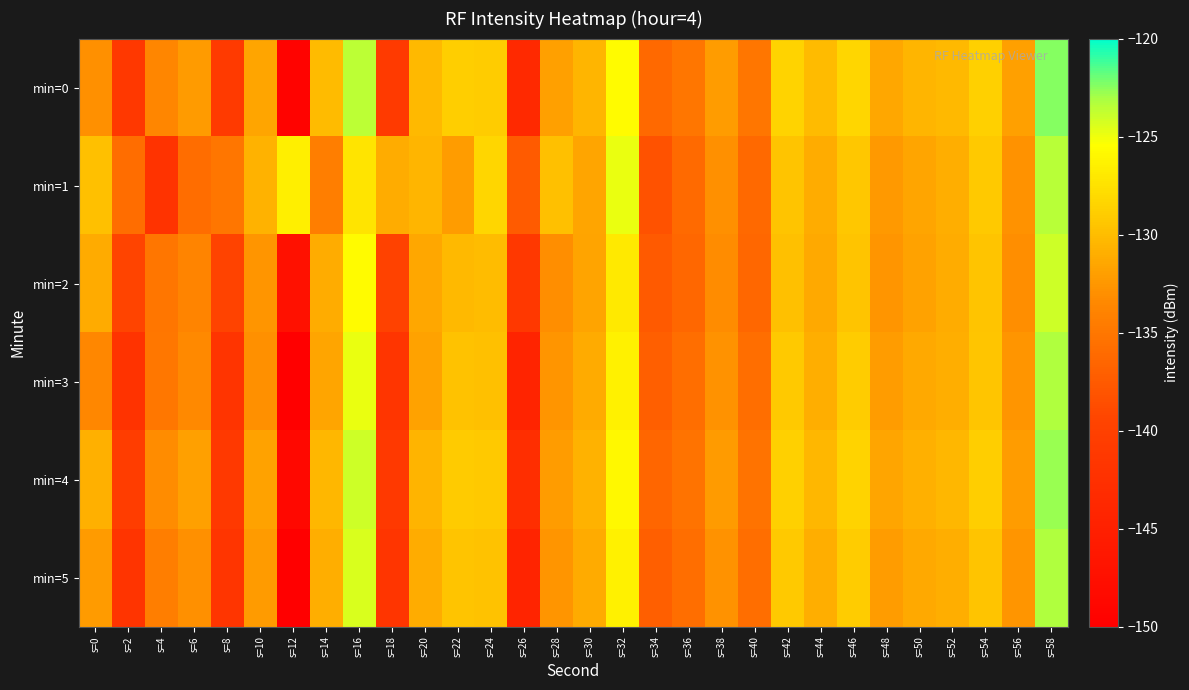

Reading left to right, extract all data points from this chart.

min=0: s=0=-132.9	s=2=-141.3	s=4=-133.6	s=6=-132.2	s=8=-141.0	s=10=-131.5	s=12=-149.4	s=14=-130.1	s=16=-123.6	s=18=-141.0	s=20=-130.3	s=22=-128.9	s=24=-129.0	s=26=-143.6	s=28=-131.9	s=30=-130.5	s=32=-125.7	s=34=-136.3	s=36=-135.1	s=38=-132.1	s=40=-135.1	s=42=-128.4	s=44=-130.1	s=46=-128.3	s=48=-131.4	s=50=-130.5	s=52=-130.3	s=54=-128.7	s=56=-131.9	s=58=-122.4
min=1: s=0=-129.8	s=2=-135.9	s=4=-142.0	s=6=-135.9	s=8=-135.0	s=10=-130.7	s=12=-126.5	s=14=-134.3	s=16=-127.3	s=18=-131.1	s=20=-130.5	s=22=-132.1	s=24=-128.3	s=26=-137.4	s=28=-129.8	s=30=-131.5	s=32=-124.9	s=34=-138.2	s=36=-136.1	s=38=-133.0	s=40=-136.2	s=42=-129.5	s=44=-131.1	s=46=-129.3	s=48=-132.4	s=50=-131.6	s=52=-130.9	s=54=-129.2	s=56=-132.8	s=58=-123.5
min=2: s=0=-131.2	s=2=-139.4	s=4=-135.1	s=6=-133.8	s=8=-139.5	s=10=-132.6	s=12=-147.2	s=14=-131.1	s=16=-125.7	s=18=-139.8	s=20=-131.4	s=22=-130.2	s=24=-130.0	s=26=-141.3	s=28=-133.1	s=30=-131.7	s=32=-127.0	s=34=-137.5	s=36=-136.3	s=38=-133.2	s=40=-136.4	s=42=-129.8	s=44=-131.3	s=46=-129.5	s=48=-132.6	s=50=-131.8	s=52=-131.1	s=54=-129.5	s=56=-133.1	s=58=-124.0
min=3: s=0=-133.5	s=2=-142.1	s=4=-134.9	s=6=-133.4	s=8=-141.8	s=10=-133.0	s=12=-150.1	s=14=-131.5	s=16=-124.9	s=18=-141.7	s=20=-131.8	s=22=-129.7	s=24=-129.8	s=26=-144.3	s=28=-132.6	s=30=-131.2	s=32=-126.4	s=34=-137.0	s=36=-135.8	s=38=-132.8	s=40=-135.8	s=42=-129.2	s=44=-130.9	s=46=-129.0	s=48=-132.1	s=50=-131.3	s=52=-130.9	s=54=-129.4	s=56=-132.6	s=58=-123.2
min=4: s=0=-130.8	s=2=-140.5	s=4=-133.2	s=6=-131.9	s=8=-141.2	s=10=-131.8	s=12=-148.7	s=14=-130.4	s=16=-124.1	s=18=-141.2	s=20=-130.6	s=22=-129.1	s=24=-129.2	s=26=-142.8	s=28=-132.1	s=30=-130.7	s=32=-125.9	s=34=-136.5	s=36=-135.3	s=38=-132.3	s=40=-135.3	s=42=-128.7	s=44=-130.4	s=46=-128.5	s=48=-131.6	s=50=-130.8	s=52=-130.4	s=54=-128.9	s=56=-132.1	s=58=-122.7
min=5: s=0=-132.2	s=2=-141.8	s=4=-134.3	s=6=-132.9	s=8=-141.7	s=10=-132.3	s=12=-150.2	s=14=-130.9	s=16=-124.4	s=18=-141.7	s=20=-131.1	s=22=-129.6	s=24=-129.7	s=26=-144.3	s=28=-132.6	s=30=-131.2	s=32=-126.4	s=34=-137.0	s=36=-135.8	s=38=-132.8	s=40=-135.8	s=42=-129.2	s=44=-130.9	s=46=-129.0	s=48=-132.1	s=50=-131.3	s=52=-130.9	s=54=-129.5	s=56=-132.6	s=58=-123.2